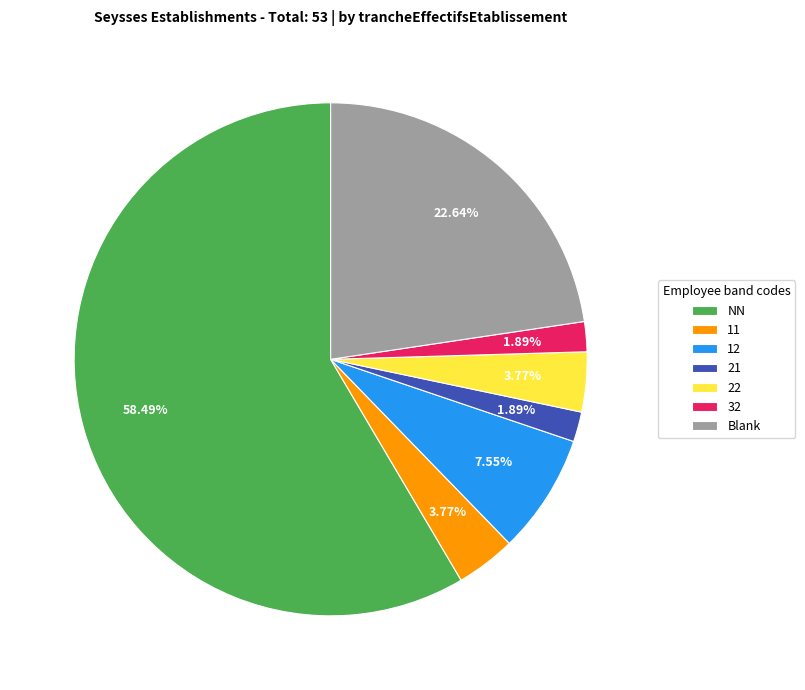

Which category accounts for the majority?

NN